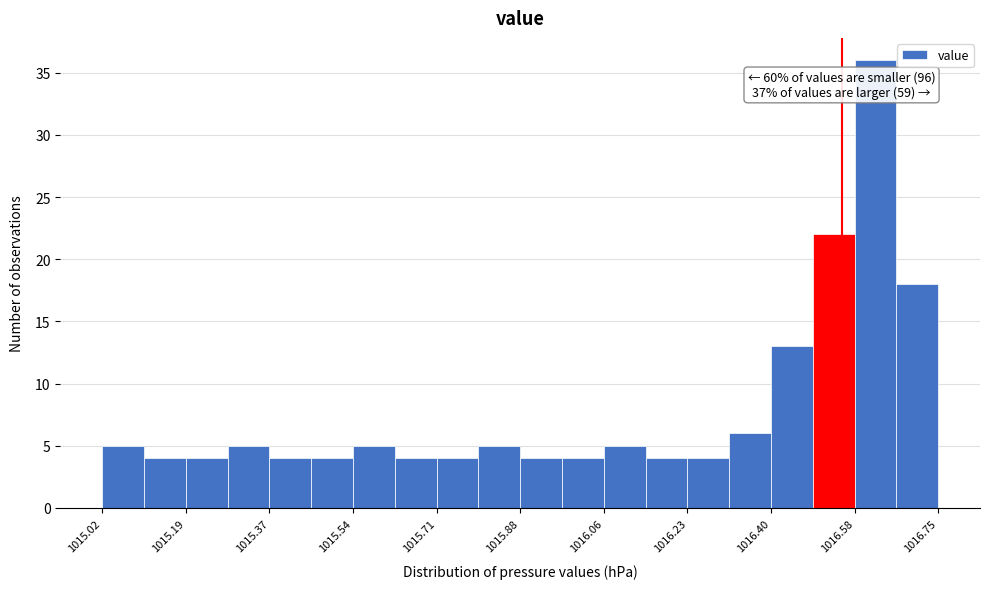

Which range on the x-axis has the tallest bar?

1016.58 to 1016.66